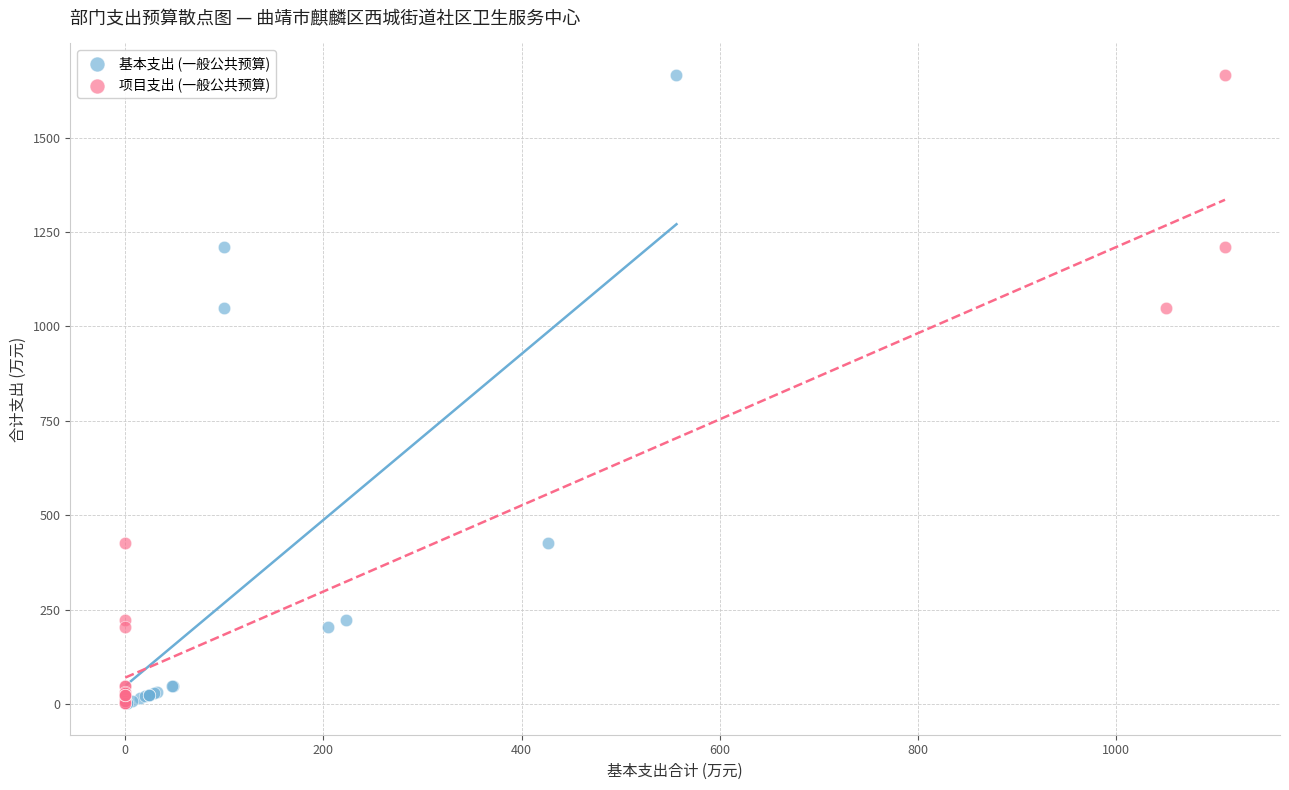

What are all the series names shown in the legend?

基本支出 (一般公共预算), 项目支出 (一般公共预算)